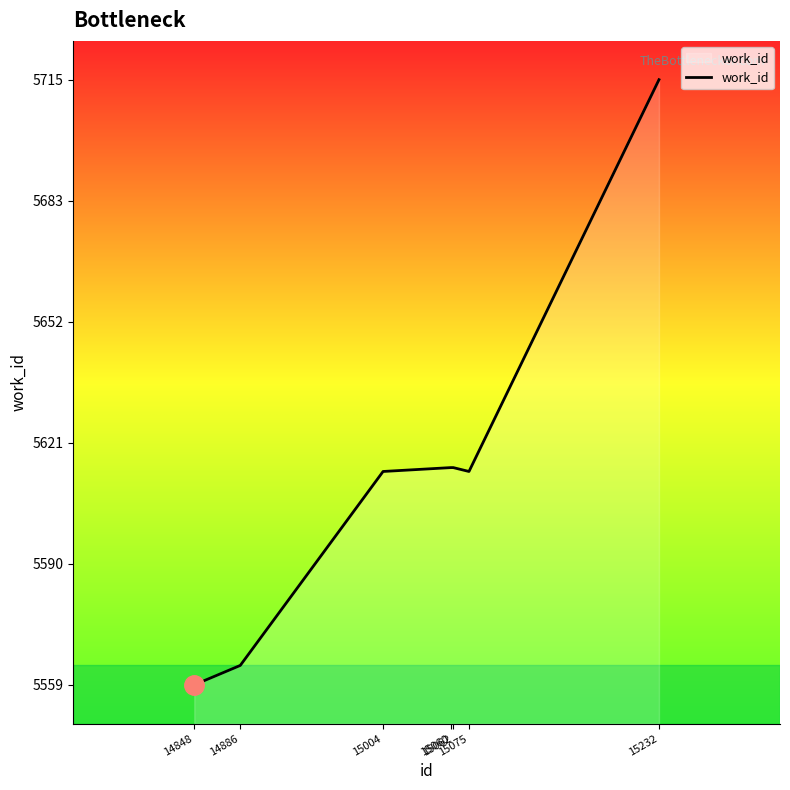

True or false: the data shows 9747 at 15062.

False